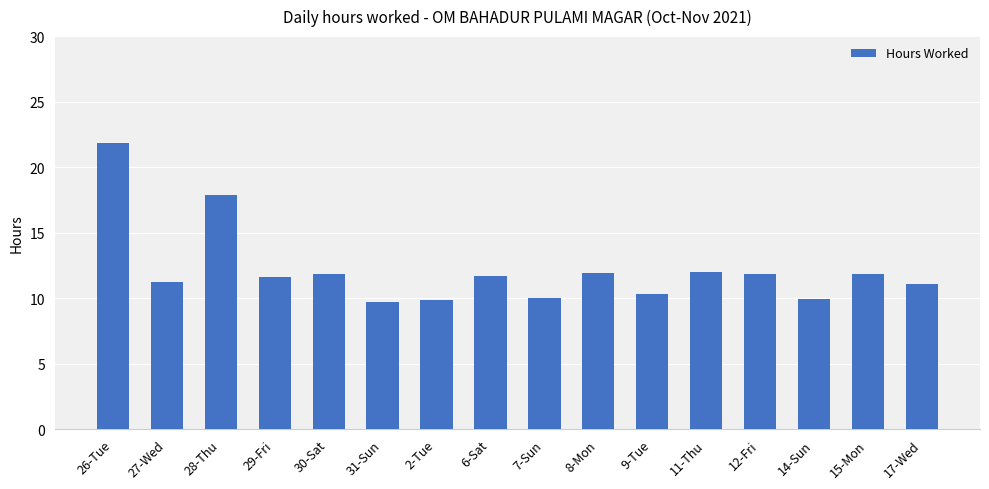

What is the change in value from 31-Sun to 6-Sat?

+1.9